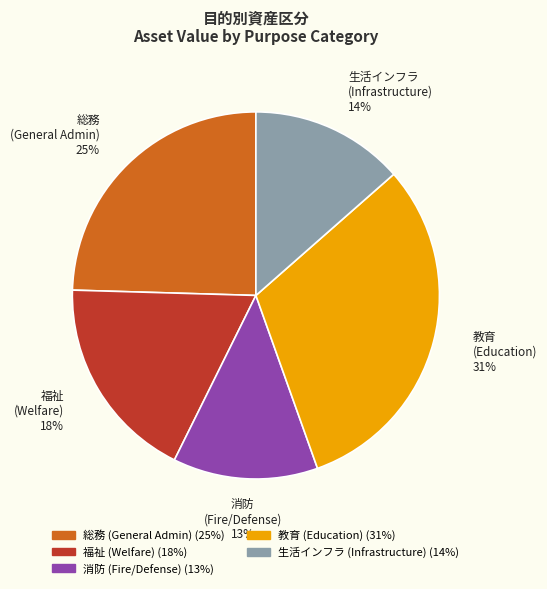

Is there a majority slice in this chart?

No